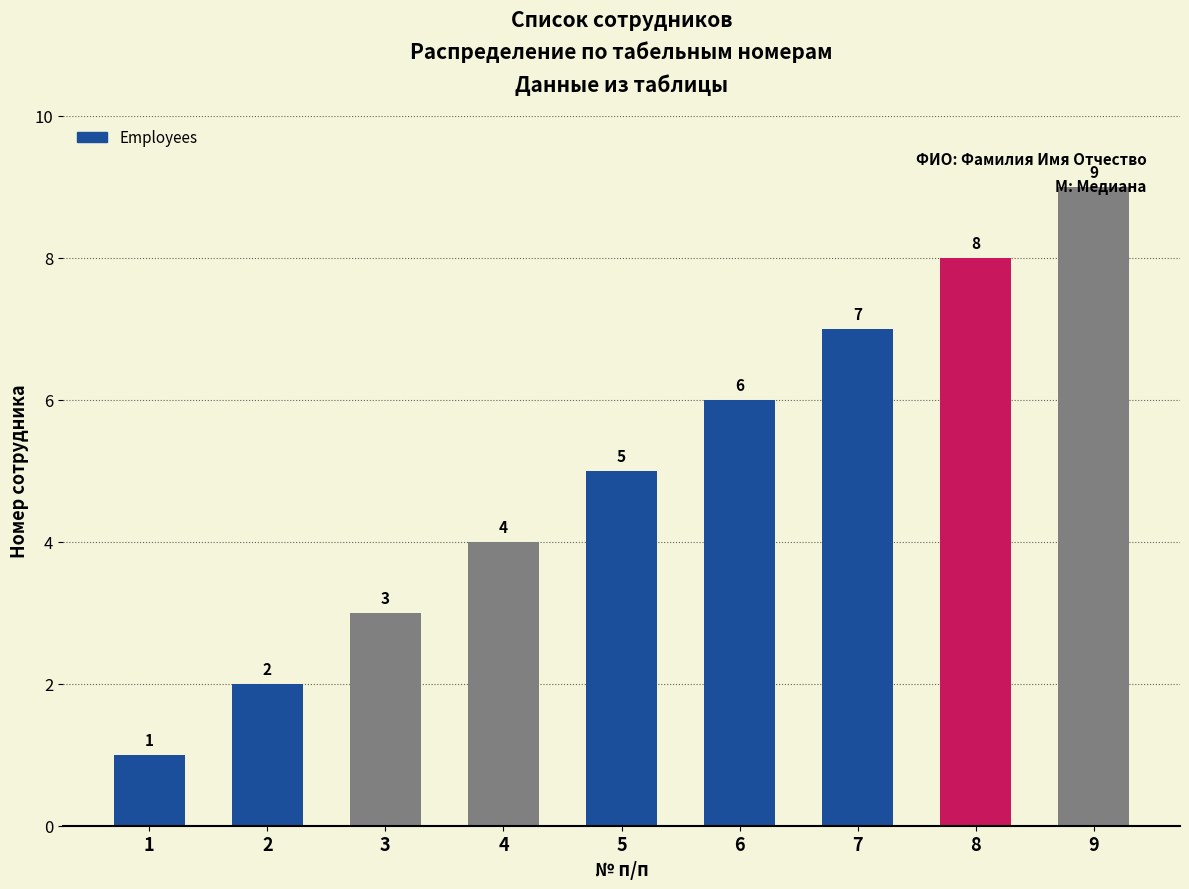

The chart shows a value of 13 at 9. True or false?

False